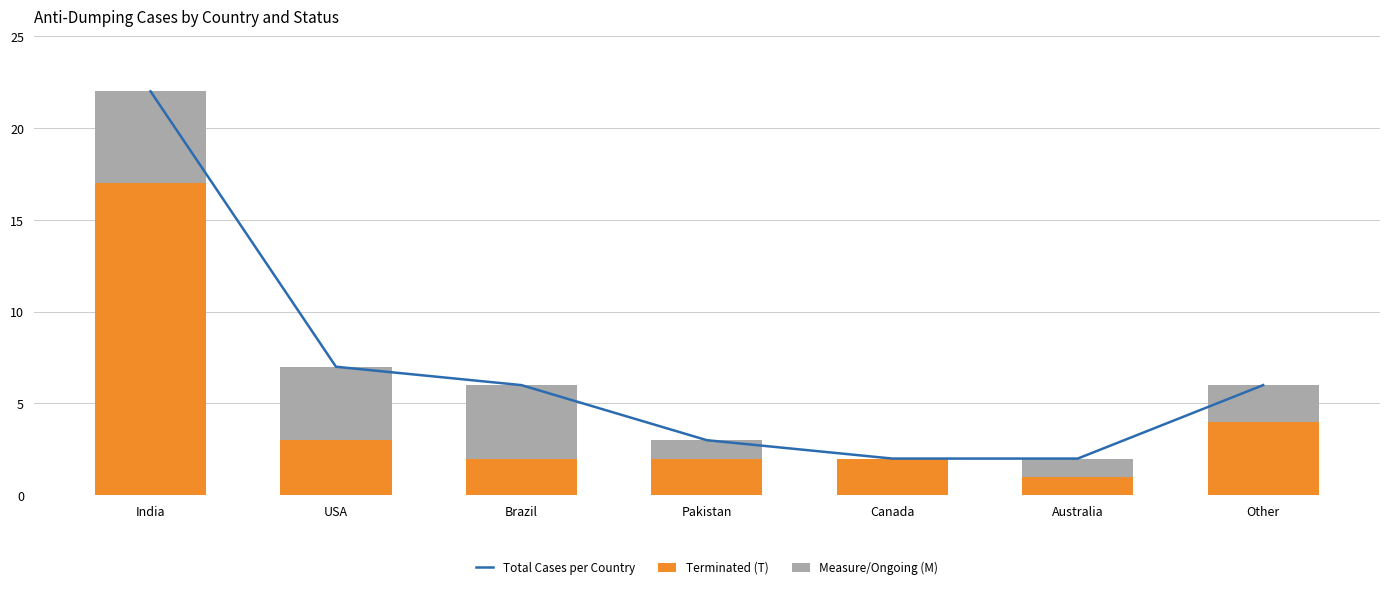

What is the value of the Terminated (T) bar at the 1st from the left?

17